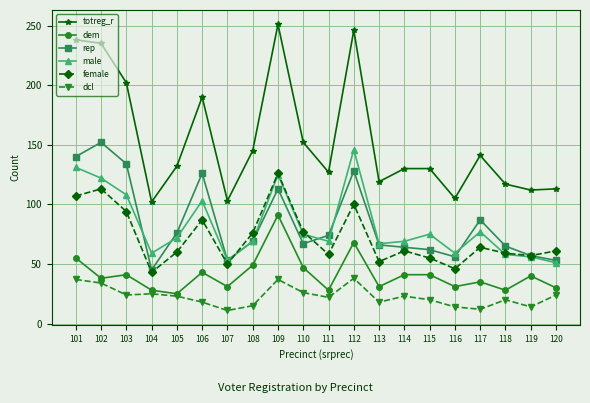

Which series has the largest range (max minus min)?

totreg_r